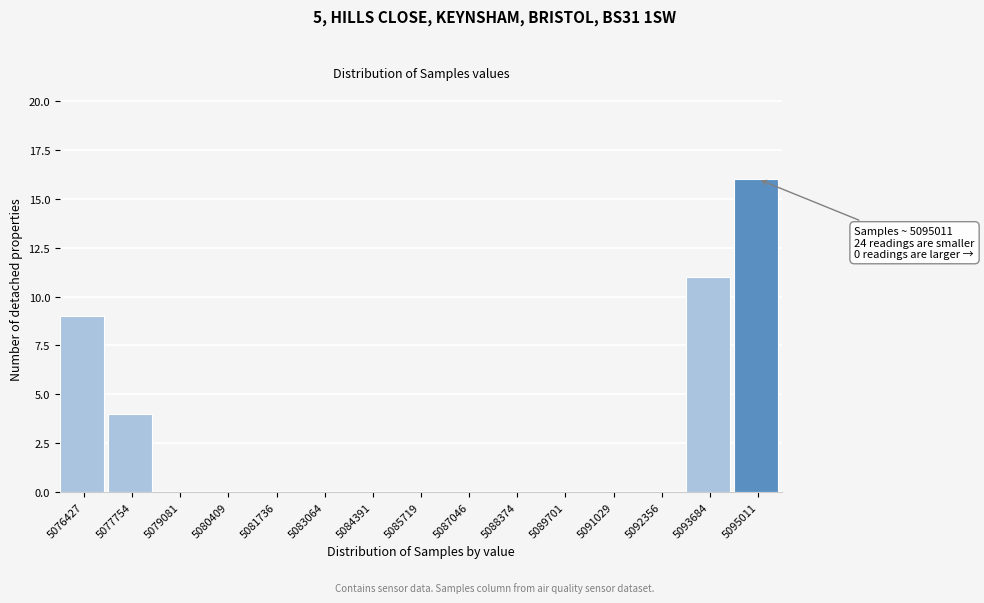

Reading left to right, transcribe all the data shown in this chart.

5076427=9	5077754=4	5079081=0	5080409=0	5081736=0	5083064=0	5084391=0	5085719=0	5087046=0	5088374=0	5089701=0	5091029=0	5092356=0	5093684=11	5095011=16